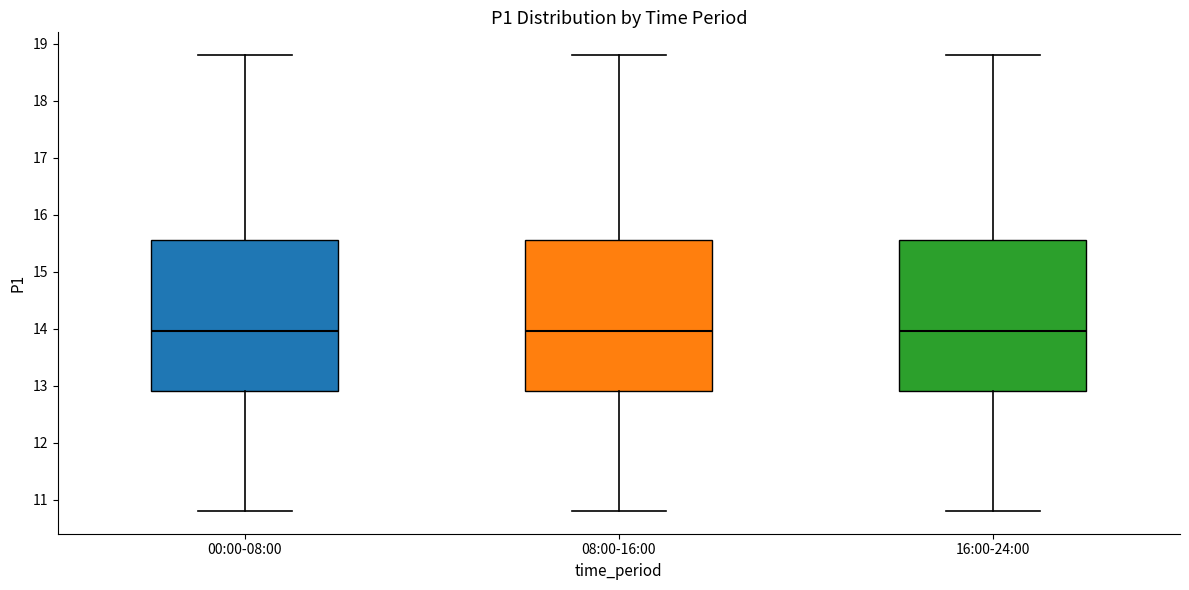

Where is the lower edge of the box for 00:00-08:00 on the y-axis? The values are not printed on the chart, so give them approximately, as read against the axis.

12.9